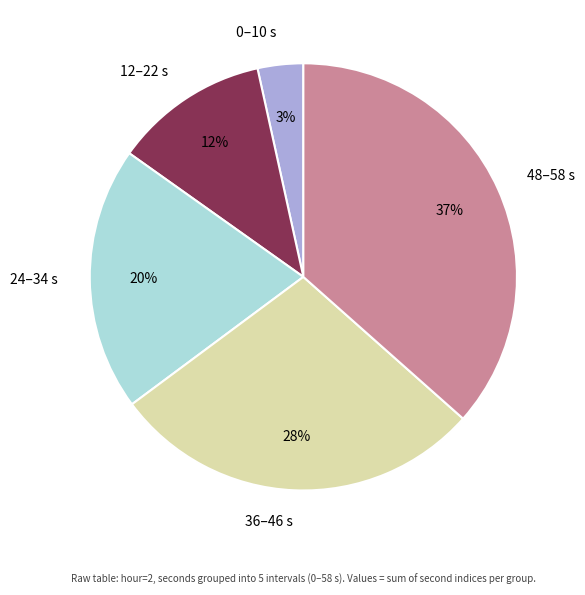

Does any single category account for the majority?

No